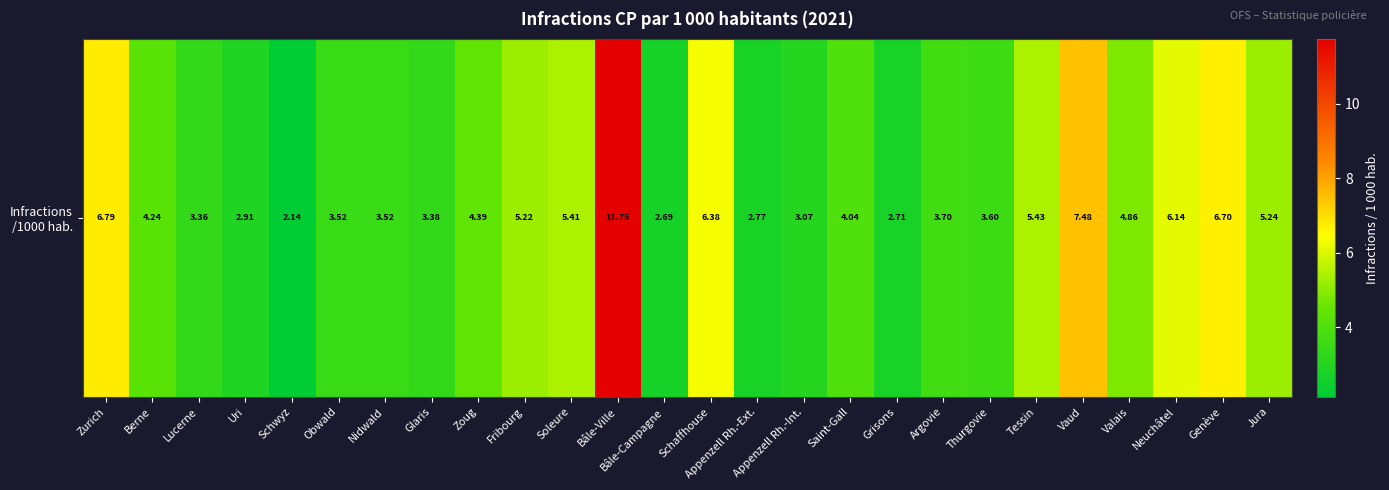

What value does the data have at Obwald?

3.5